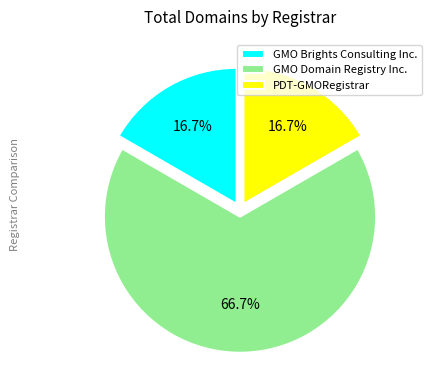

How many slices are in this pie chart?

3